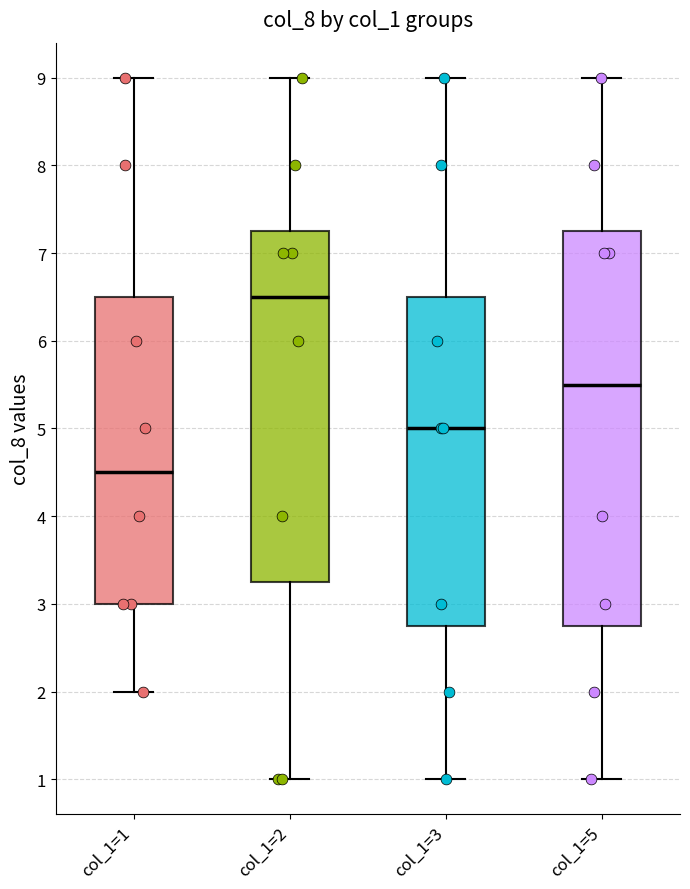

Where is the upper edge of the box for col_1=1 on the y-axis? The values are not printed on the chart, so give them approximately, as read against the axis.

6.5